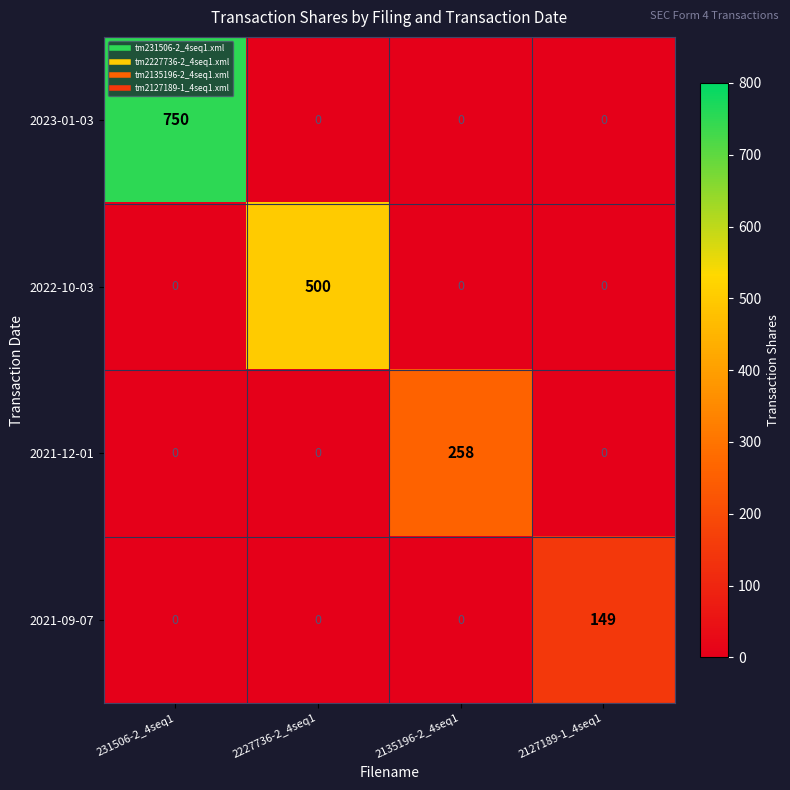

What is the maximum value for 2022-10-03?

500